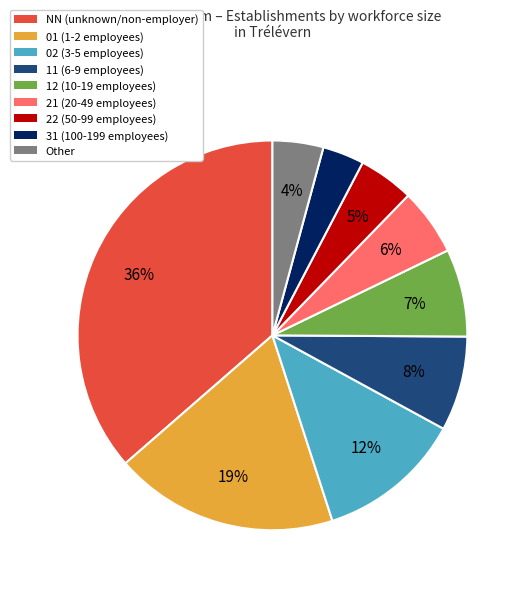

Which slice is the largest?

NN